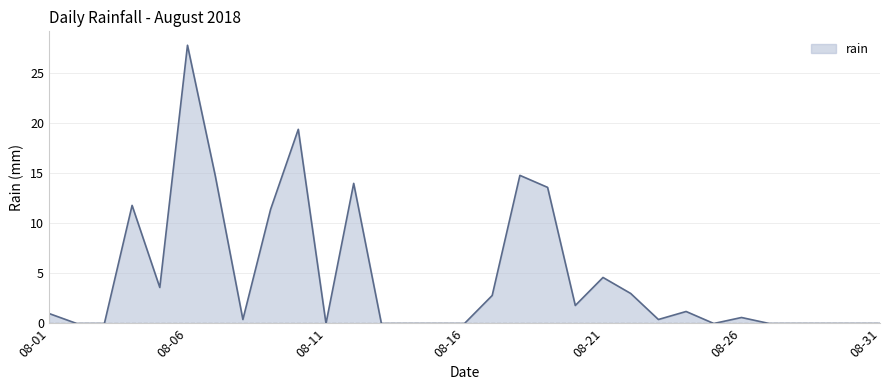

What is the greatest value displayed?

27.8